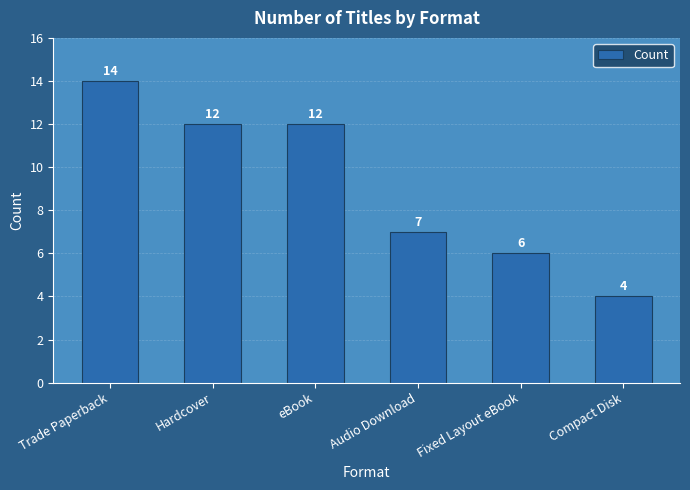

Which label corresponds to the smallest value in the chart?

Compact Disk